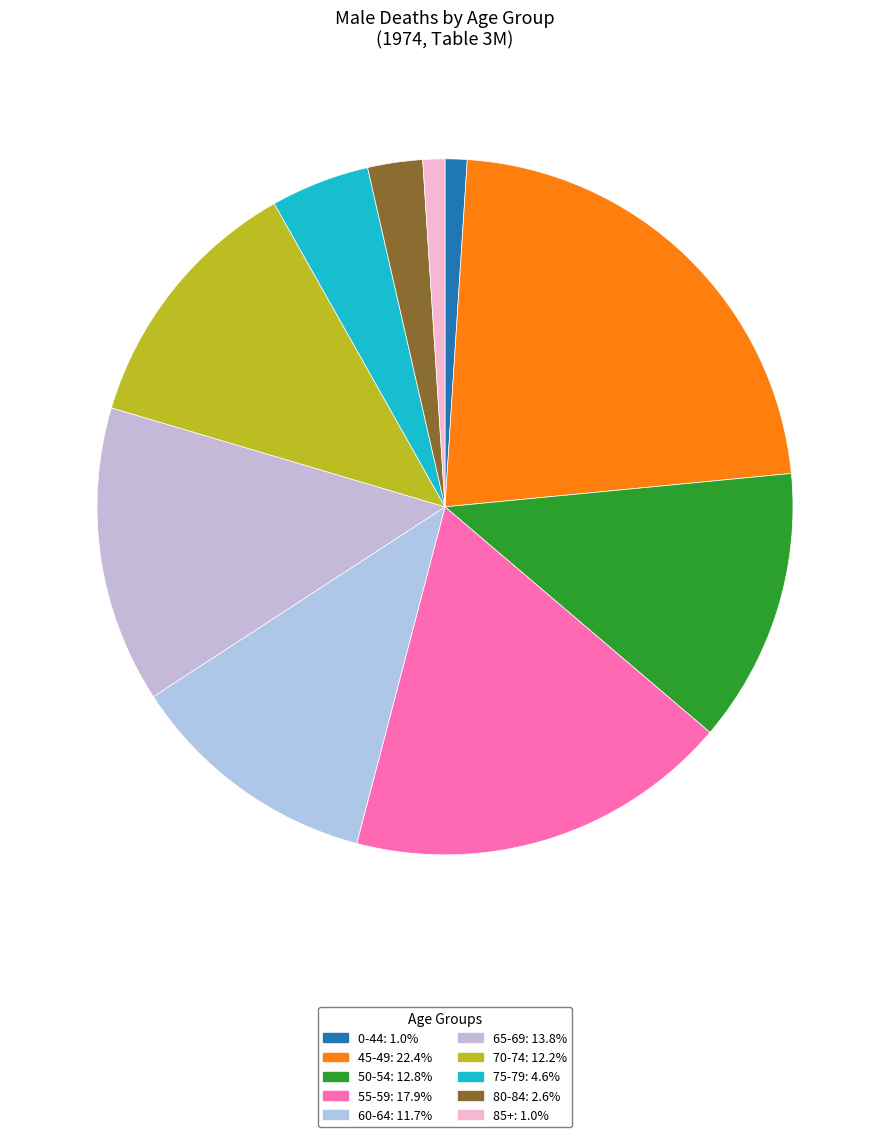

True or false: 45-49 accounts for 33% of the total.

False